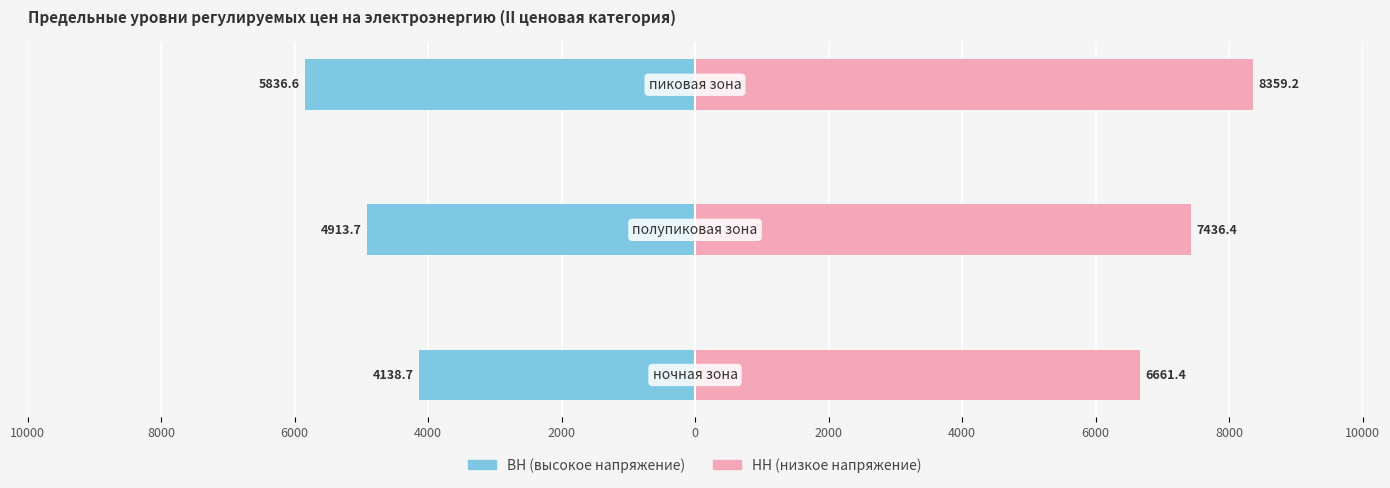

Between 8000 and 6000, which series saw the biggest shift?

ВН